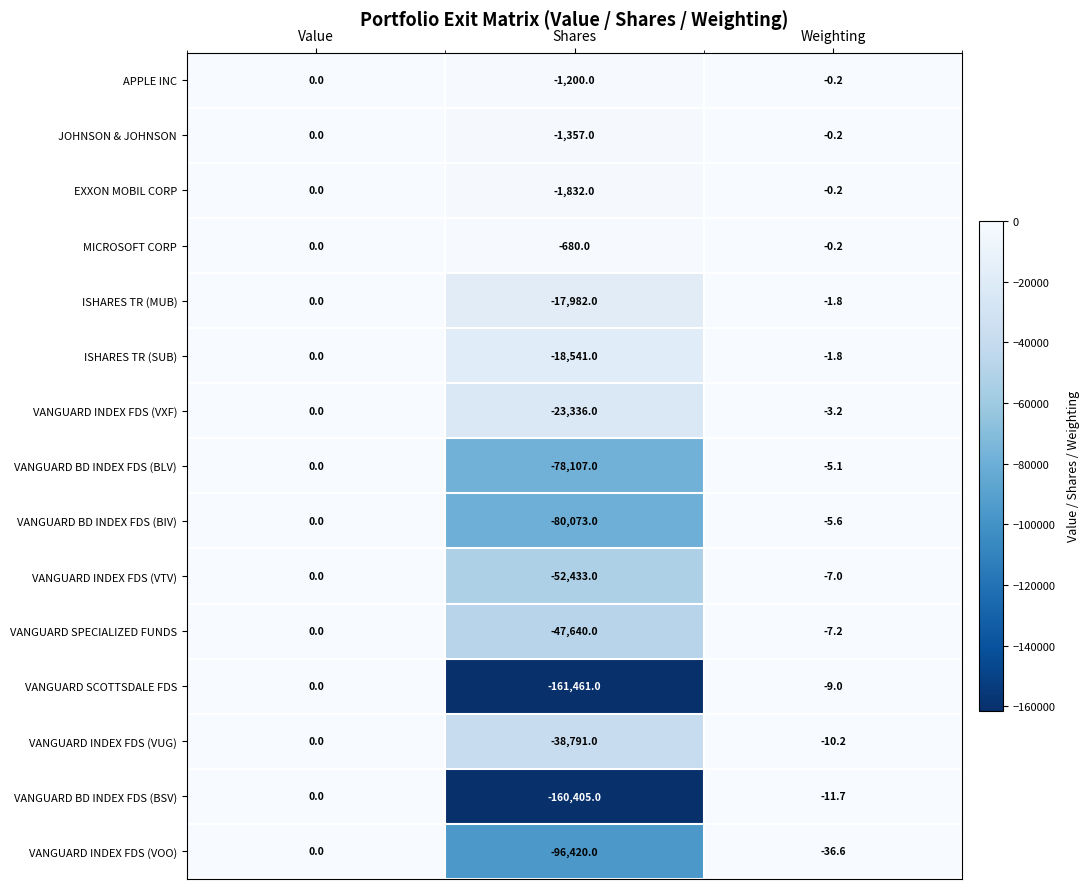

Which category has the highest value across all series?

Value